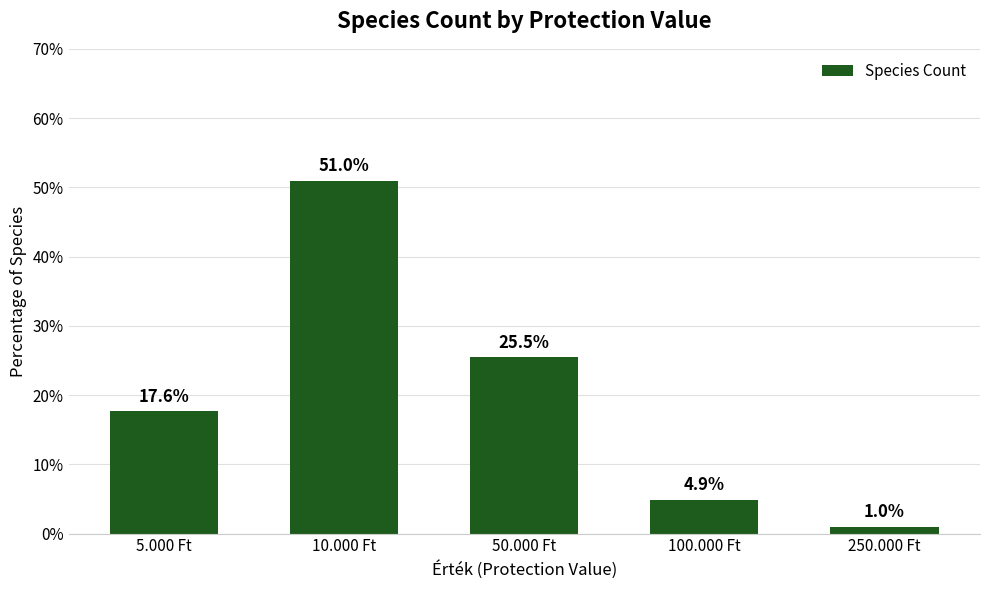

Between 250.000 Ft and 10.000 Ft, which is larger?

10.000 Ft